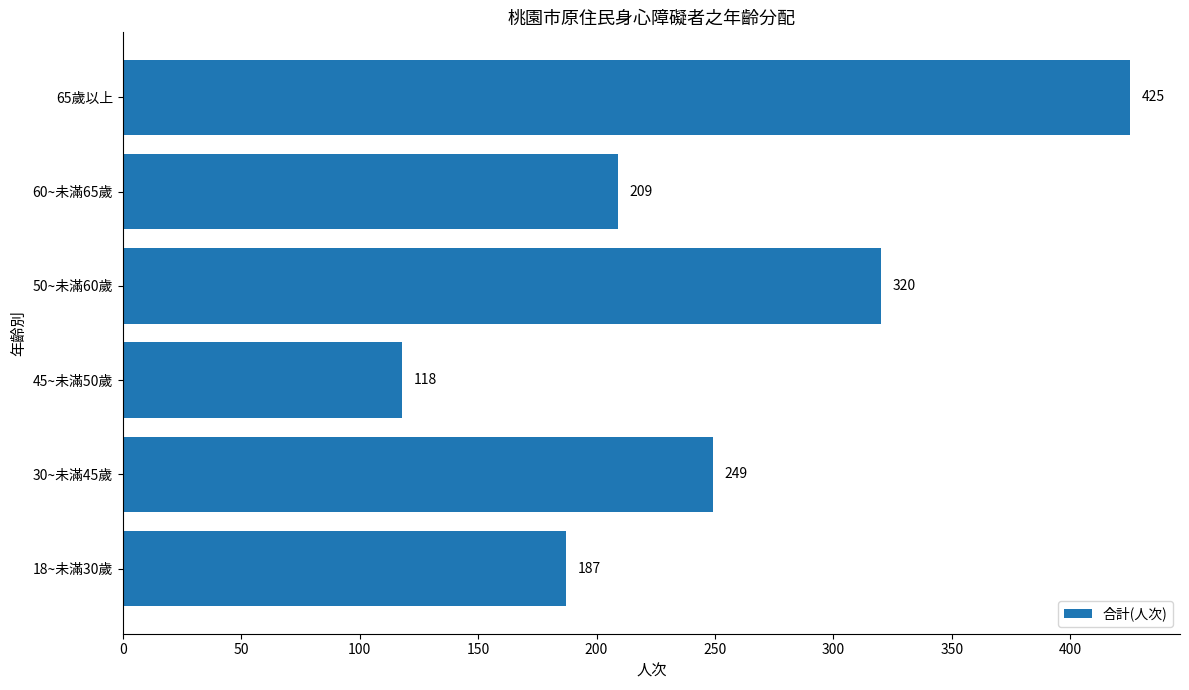

List the labels in order of value, smallest first.

45~未滿50歲, 18~未滿30歲, 60~未滿65歲, 30~未滿45歲, 50~未滿60歲, 65歲以上